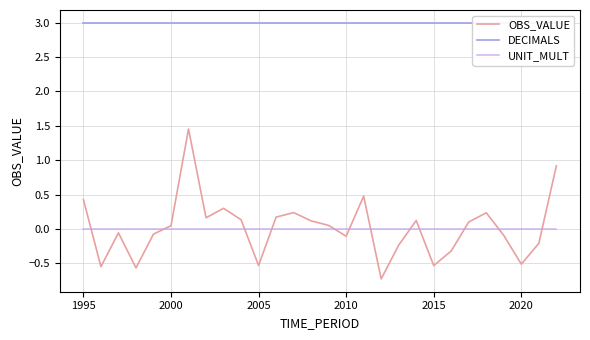

What is the lowest value of the OBS_VALUE series?

-0.7